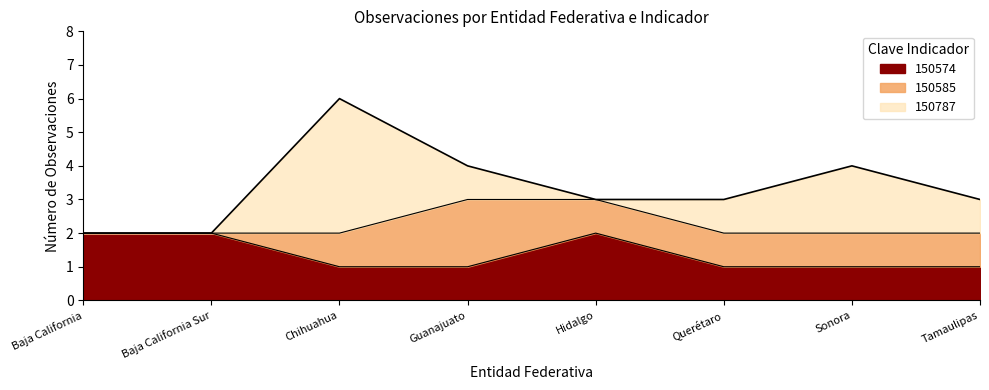

What is the difference between the second highest and second lowest values in the 150574 series?

1